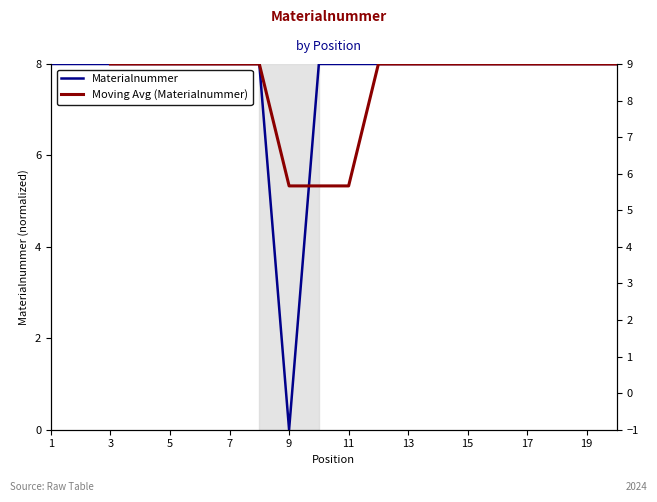

The value at 3 is 8.0. True or false?

True